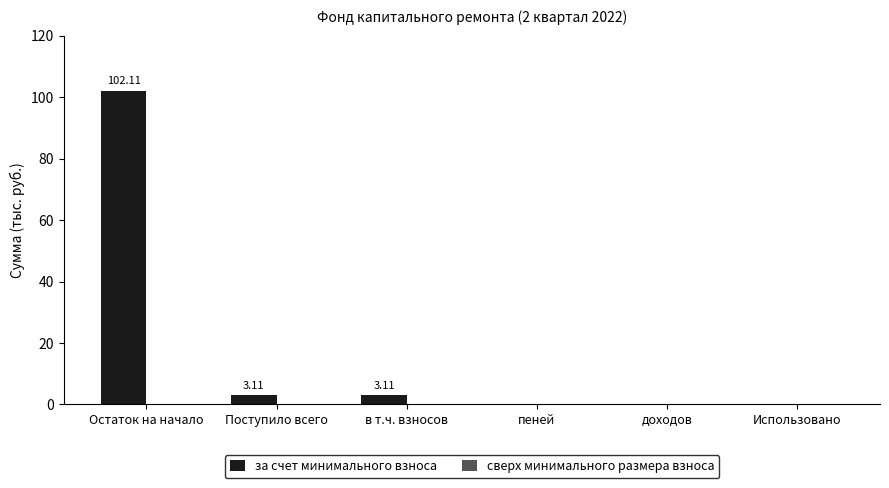

What is the sum of the values at Остаток на начало and Использовано?

102.1